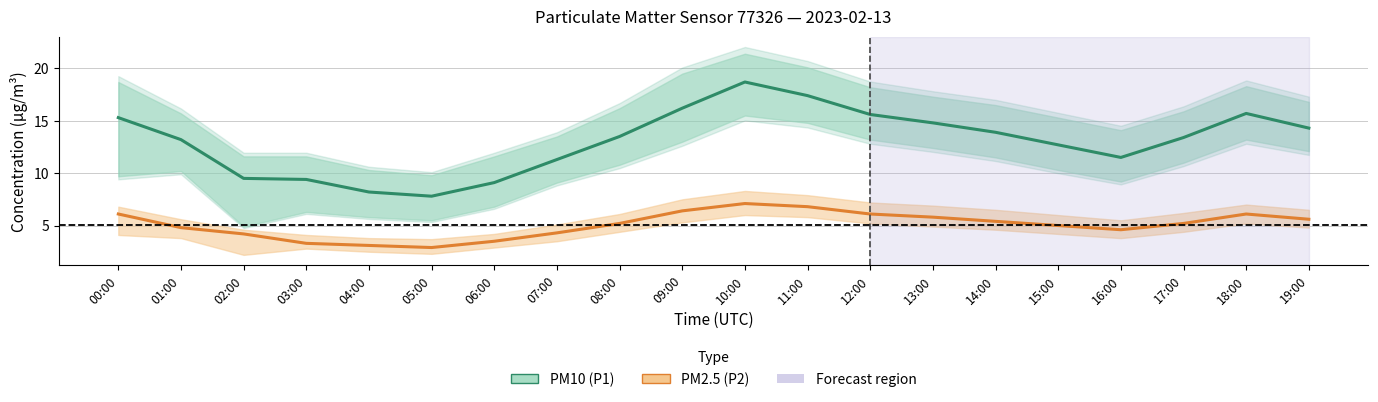

How many values in the PM2.5 (P2) series exceed 5?

11